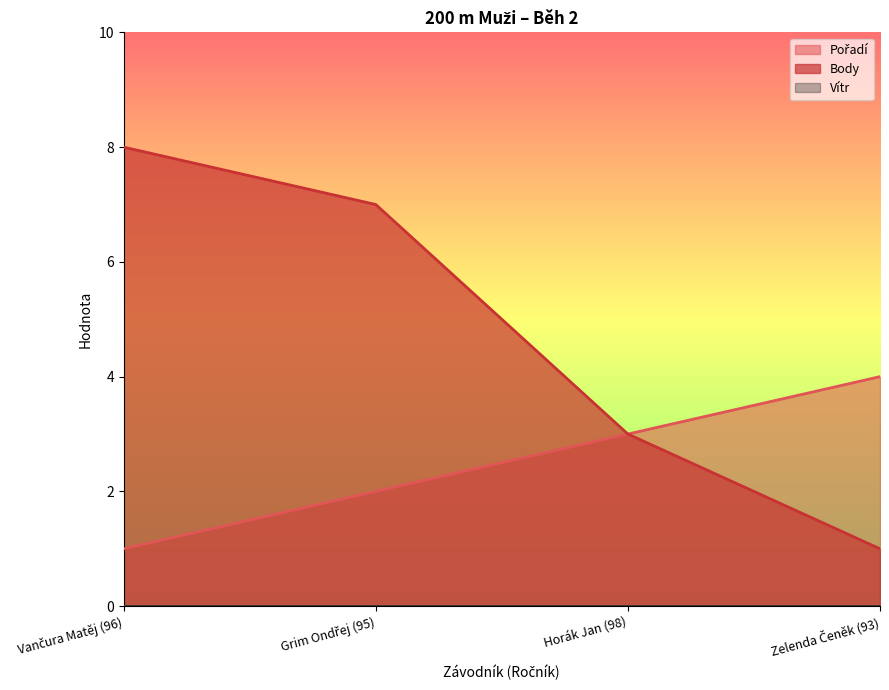

Is the value of Pořadí at Grim Ondřej (95) greater than the value of Body at Horák Jan (98)?

No